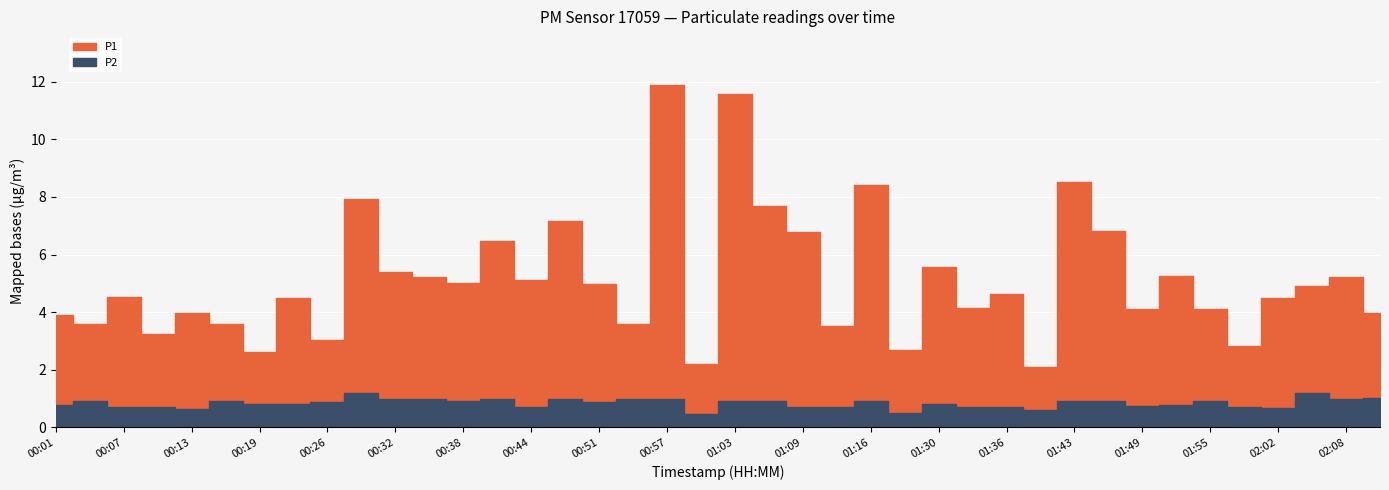

At which label does P1 first exceed 4?

00:07